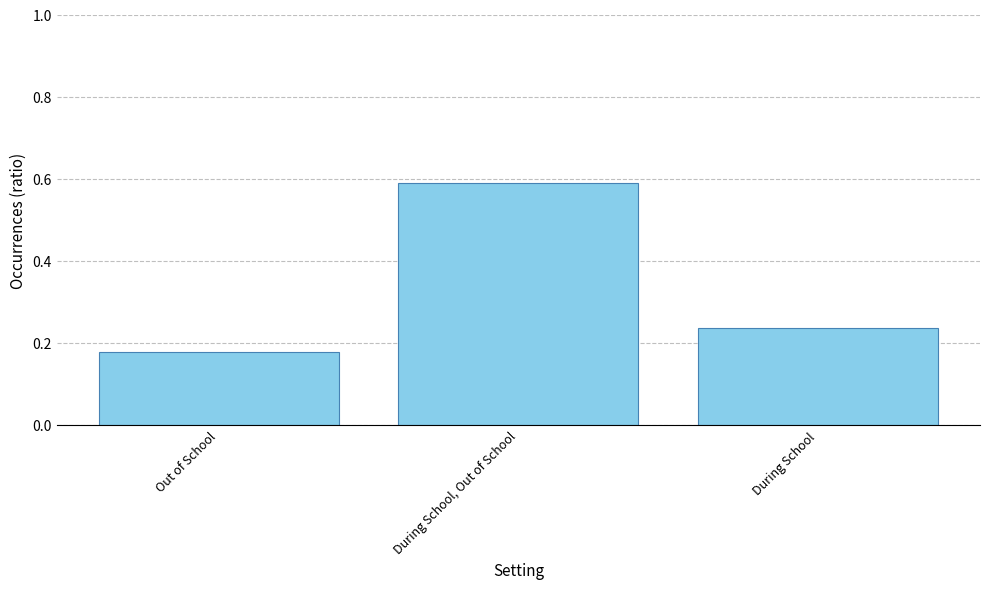

What is the sum of the values at During School and Out of School?

0.4